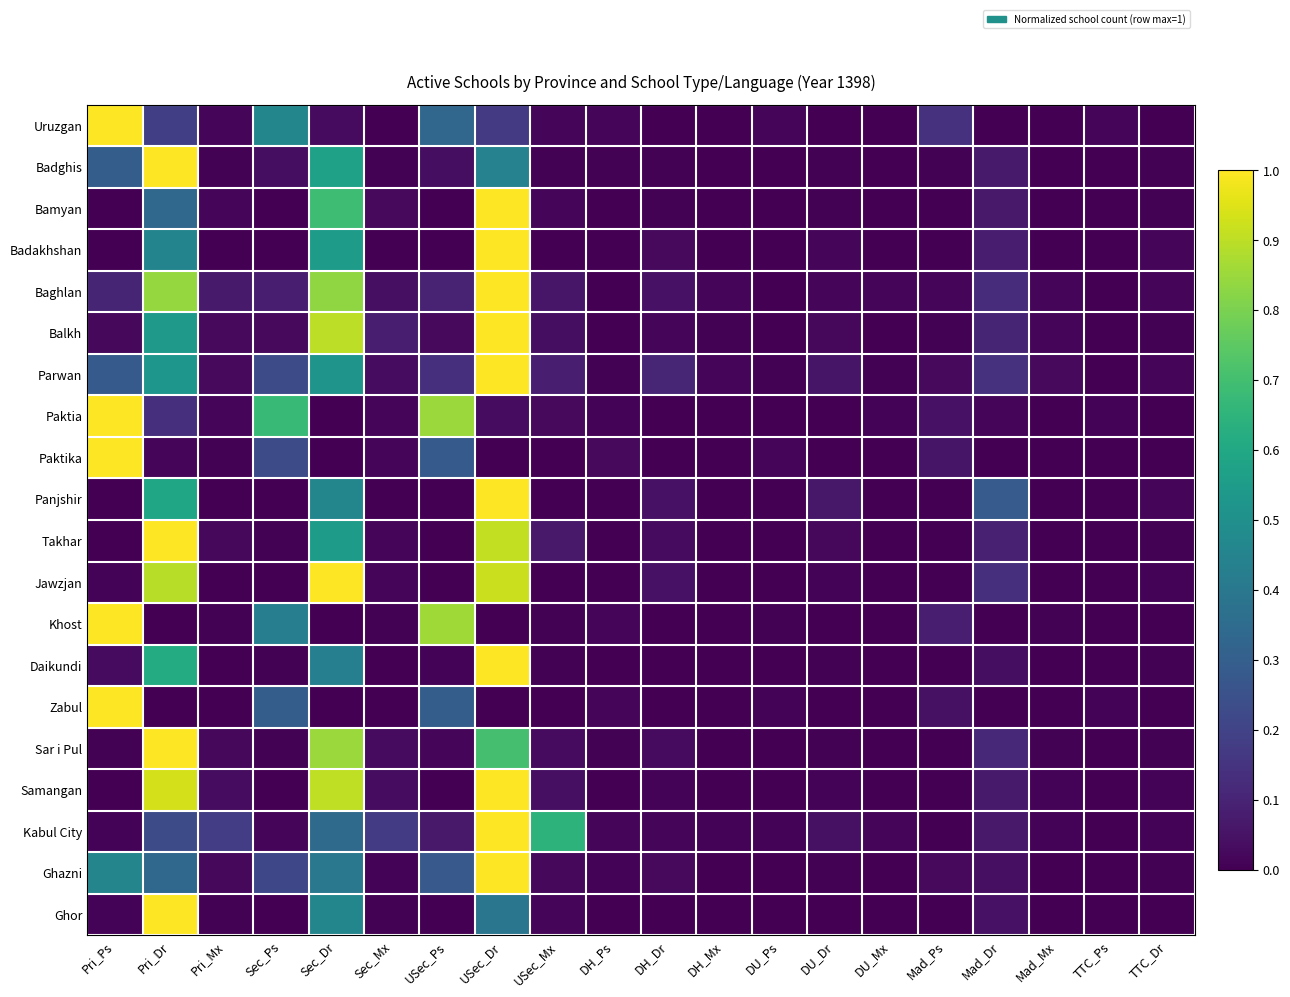

Reading left to right, what are all the values shown in this chart?

Uruzgan: Pri_Ps=1.0	Pri_Dr=0.2	Pri_Mx=0.0	Sec_Ps=0.5	Sec_Dr=0.0	Sec_Mx=0.0	USec_Ps=0.3	USec_Dr=0.2	USec_Mx=0.0	DH_Ps=0.0	DH_Dr=0.0	DH_Mx=0.0	DU_Ps=0.0	DU_Dr=0.0	DU_Mx=0.0	Mad_Ps=0.1	Mad_Dr=0.0	Mad_Mx=0.0	TTC_Ps=0.0	TTC_Dr=0.0
Badghis: Pri_Ps=0.3	Pri_Dr=1.0	Pri_Mx=0.0	Sec_Ps=0.0	Sec_Dr=0.6	Sec_Mx=0.0	USec_Ps=0.0	USec_Dr=0.4	USec_Mx=0.0	DH_Ps=0.0	DH_Dr=0.0	DH_Mx=0.0	DU_Ps=0.0	DU_Dr=0.0	DU_Mx=0.0	Mad_Ps=0.0	Mad_Dr=0.1	Mad_Mx=0.0	TTC_Ps=0.0	TTC_Dr=0.0
Bamyan: Pri_Ps=0.0	Pri_Dr=0.3	Pri_Mx=0.0	Sec_Ps=0.0	Sec_Dr=0.7	Sec_Mx=0.0	USec_Ps=0.0	USec_Dr=1.0	USec_Mx=0.0	DH_Ps=0.0	DH_Dr=0.0	DH_Mx=0.0	DU_Ps=0.0	DU_Dr=0.0	DU_Mx=0.0	Mad_Ps=0.0	Mad_Dr=0.1	Mad_Mx=0.0	TTC_Ps=0.0	TTC_Dr=0.0
Badakhshan: Pri_Ps=0.0	Pri_Dr=0.4	Pri_Mx=0.0	Sec_Ps=0.0	Sec_Dr=0.6	Sec_Mx=0.0	USec_Ps=0.0	USec_Dr=1.0	USec_Mx=0.0	DH_Ps=0.0	DH_Dr=0.0	DH_Mx=0.0	DU_Ps=0.0	DU_Dr=0.0	DU_Mx=0.0	Mad_Ps=0.0	Mad_Dr=0.1	Mad_Mx=0.0	TTC_Ps=0.0	TTC_Dr=0.0
Baghlan: Pri_Ps=0.1	Pri_Dr=0.8	Pri_Mx=0.1	Sec_Ps=0.1	Sec_Dr=0.8	Sec_Mx=0.0	USec_Ps=0.1	USec_Dr=1.0	USec_Mx=0.1	DH_Ps=0.0	DH_Dr=0.0	DH_Mx=0.0	DU_Ps=0.0	DU_Dr=0.0	DU_Mx=0.0	Mad_Ps=0.0	Mad_Dr=0.1	Mad_Mx=0.0	TTC_Ps=0.0	TTC_Dr=0.0
Balkh: Pri_Ps=0.0	Pri_Dr=0.5	Pri_Mx=0.0	Sec_Ps=0.0	Sec_Dr=0.9	Sec_Mx=0.1	USec_Ps=0.0	USec_Dr=1.0	USec_Mx=0.0	DH_Ps=0.0	DH_Dr=0.0	DH_Mx=0.0	DU_Ps=0.0	DU_Dr=0.0	DU_Mx=0.0	Mad_Ps=0.0	Mad_Dr=0.1	Mad_Mx=0.0	TTC_Ps=0.0	TTC_Dr=0.0
Parwan: Pri_Ps=0.3	Pri_Dr=0.5	Pri_Mx=0.0	Sec_Ps=0.2	Sec_Dr=0.5	Sec_Mx=0.0	USec_Ps=0.1	USec_Dr=1.0	USec_Mx=0.1	DH_Ps=0.0	DH_Dr=0.1	DH_Mx=0.0	DU_Ps=0.0	DU_Dr=0.1	DU_Mx=0.0	Mad_Ps=0.0	Mad_Dr=0.1	Mad_Mx=0.0	TTC_Ps=0.0	TTC_Dr=0.0
Paktia: Pri_Ps=1.0	Pri_Dr=0.1	Pri_Mx=0.0	Sec_Ps=0.7	Sec_Dr=0.0	Sec_Mx=0.0	USec_Ps=0.8	USec_Dr=0.0	USec_Mx=0.0	DH_Ps=0.0	DH_Dr=0.0	DH_Mx=0.0	DU_Ps=0.0	DU_Dr=0.0	DU_Mx=0.0	Mad_Ps=0.1	Mad_Dr=0.0	Mad_Mx=0.0	TTC_Ps=0.0	TTC_Dr=0.0
Paktika: Pri_Ps=1.0	Pri_Dr=0.0	Pri_Mx=0.0	Sec_Ps=0.2	Sec_Dr=0.0	Sec_Mx=0.0	USec_Ps=0.3	USec_Dr=0.0	USec_Mx=0.0	DH_Ps=0.0	DH_Dr=0.0	DH_Mx=0.0	DU_Ps=0.0	DU_Dr=0.0	DU_Mx=0.0	Mad_Ps=0.1	Mad_Dr=0.0	Mad_Mx=0.0	TTC_Ps=0.0	TTC_Dr=0.0
Panjshir: Pri_Ps=0.0	Pri_Dr=0.6	Pri_Mx=0.0	Sec_Ps=0.0	Sec_Dr=0.5	Sec_Mx=0.0	USec_Ps=0.0	USec_Dr=1.0	USec_Mx=0.0	DH_Ps=0.0	DH_Dr=0.0	DH_Mx=0.0	DU_Ps=0.0	DU_Dr=0.1	DU_Mx=0.0	Mad_Ps=0.0	Mad_Dr=0.3	Mad_Mx=0.0	TTC_Ps=0.0	TTC_Dr=0.0
Takhar: Pri_Ps=0.0	Pri_Dr=1.0	Pri_Mx=0.0	Sec_Ps=0.0	Sec_Dr=0.6	Sec_Mx=0.0	USec_Ps=0.0	USec_Dr=0.9	USec_Mx=0.1	DH_Ps=0.0	DH_Dr=0.0	DH_Mx=0.0	DU_Ps=0.0	DU_Dr=0.0	DU_Mx=0.0	Mad_Ps=0.0	Mad_Dr=0.1	Mad_Mx=0.0	TTC_Ps=0.0	TTC_Dr=0.0
Jawzjan: Pri_Ps=0.0	Pri_Dr=0.9	Pri_Mx=0.0	Sec_Ps=0.0	Sec_Dr=1.0	Sec_Mx=0.0	USec_Ps=0.0	USec_Dr=0.9	USec_Mx=0.0	DH_Ps=0.0	DH_Dr=0.0	DH_Mx=0.0	DU_Ps=0.0	DU_Dr=0.0	DU_Mx=0.0	Mad_Ps=0.0	Mad_Dr=0.1	Mad_Mx=0.0	TTC_Ps=0.0	TTC_Dr=0.0
Khost: Pri_Ps=1.0	Pri_Dr=0.0	Pri_Mx=0.0	Sec_Ps=0.4	Sec_Dr=0.0	Sec_Mx=0.0	USec_Ps=0.9	USec_Dr=0.0	USec_Mx=0.0	DH_Ps=0.0	DH_Dr=0.0	DH_Mx=0.0	DU_Ps=0.0	DU_Dr=0.0	DU_Mx=0.0	Mad_Ps=0.1	Mad_Dr=0.0	Mad_Mx=0.0	TTC_Ps=0.0	TTC_Dr=0.0
Daikundi: Pri_Ps=0.0	Pri_Dr=0.6	Pri_Mx=0.0	Sec_Ps=0.0	Sec_Dr=0.4	Sec_Mx=0.0	USec_Ps=0.0	USec_Dr=1.0	USec_Mx=0.0	DH_Ps=0.0	DH_Dr=0.0	DH_Mx=0.0	DU_Ps=0.0	DU_Dr=0.0	DU_Mx=0.0	Mad_Ps=0.0	Mad_Dr=0.0	Mad_Mx=0.0	TTC_Ps=0.0	TTC_Dr=0.0
Zabul: Pri_Ps=1.0	Pri_Dr=0.0	Pri_Mx=0.0	Sec_Ps=0.3	Sec_Dr=0.0	Sec_Mx=0.0	USec_Ps=0.3	USec_Dr=0.0	USec_Mx=0.0	DH_Ps=0.0	DH_Dr=0.0	DH_Mx=0.0	DU_Ps=0.0	DU_Dr=0.0	DU_Mx=0.0	Mad_Ps=0.0	Mad_Dr=0.0	Mad_Mx=0.0	TTC_Ps=0.0	TTC_Dr=0.0
Sar i Pul: Pri_Ps=0.0	Pri_Dr=1.0	Pri_Mx=0.0	Sec_Ps=0.0	Sec_Dr=0.8	Sec_Mx=0.0	USec_Ps=0.0	USec_Dr=0.7	USec_Mx=0.0	DH_Ps=0.0	DH_Dr=0.0	DH_Mx=0.0	DU_Ps=0.0	DU_Dr=0.0	DU_Mx=0.0	Mad_Ps=0.0	Mad_Dr=0.1	Mad_Mx=0.0	TTC_Ps=0.0	TTC_Dr=0.0
Samangan: Pri_Ps=0.0	Pri_Dr=0.9	Pri_Mx=0.0	Sec_Ps=0.0	Sec_Dr=0.9	Sec_Mx=0.0	USec_Ps=0.0	USec_Dr=1.0	USec_Mx=0.0	DH_Ps=0.0	DH_Dr=0.0	DH_Mx=0.0	DU_Ps=0.0	DU_Dr=0.0	DU_Mx=0.0	Mad_Ps=0.0	Mad_Dr=0.1	Mad_Mx=0.0	TTC_Ps=0.0	TTC_Dr=0.0
Kabul City: Pri_Ps=0.0	Pri_Dr=0.2	Pri_Mx=0.2	Sec_Ps=0.0	Sec_Dr=0.3	Sec_Mx=0.2	USec_Ps=0.1	USec_Dr=1.0	USec_Mx=0.6	DH_Ps=0.0	DH_Dr=0.0	DH_Mx=0.0	DU_Ps=0.0	DU_Dr=0.0	DU_Mx=0.0	Mad_Ps=0.0	Mad_Dr=0.1	Mad_Mx=0.0	TTC_Ps=0.0	TTC_Dr=0.0
Ghazni: Pri_Ps=0.5	Pri_Dr=0.3	Pri_Mx=0.0	Sec_Ps=0.2	Sec_Dr=0.4	Sec_Mx=0.0	USec_Ps=0.3	USec_Dr=1.0	USec_Mx=0.0	DH_Ps=0.0	DH_Dr=0.0	DH_Mx=0.0	DU_Ps=0.0	DU_Dr=0.0	DU_Mx=0.0	Mad_Ps=0.0	Mad_Dr=0.0	Mad_Mx=0.0	TTC_Ps=0.0	TTC_Dr=0.0
Ghor: Pri_Ps=0.0	Pri_Dr=1.0	Pri_Mx=0.0	Sec_Ps=0.0	Sec_Dr=0.5	Sec_Mx=0.0	USec_Ps=0.0	USec_Dr=0.4	USec_Mx=0.0	DH_Ps=0.0	DH_Dr=0.0	DH_Mx=0.0	DU_Ps=0.0	DU_Dr=0.0	DU_Mx=0.0	Mad_Ps=0.0	Mad_Dr=0.0	Mad_Mx=0.0	TTC_Ps=0.0	TTC_Dr=0.0